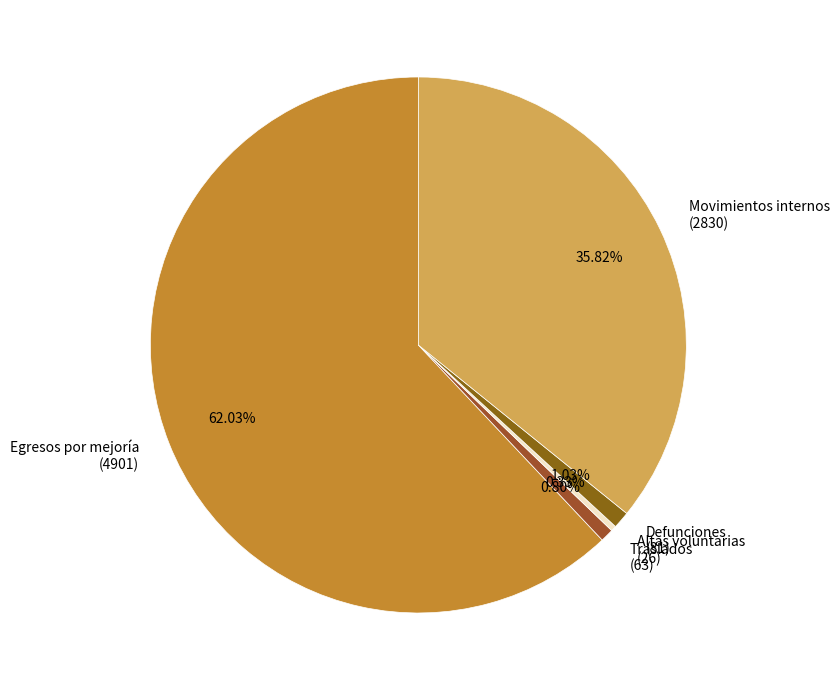

Between Defunciones and Movimientos internos, which is larger?

Movimientos internos